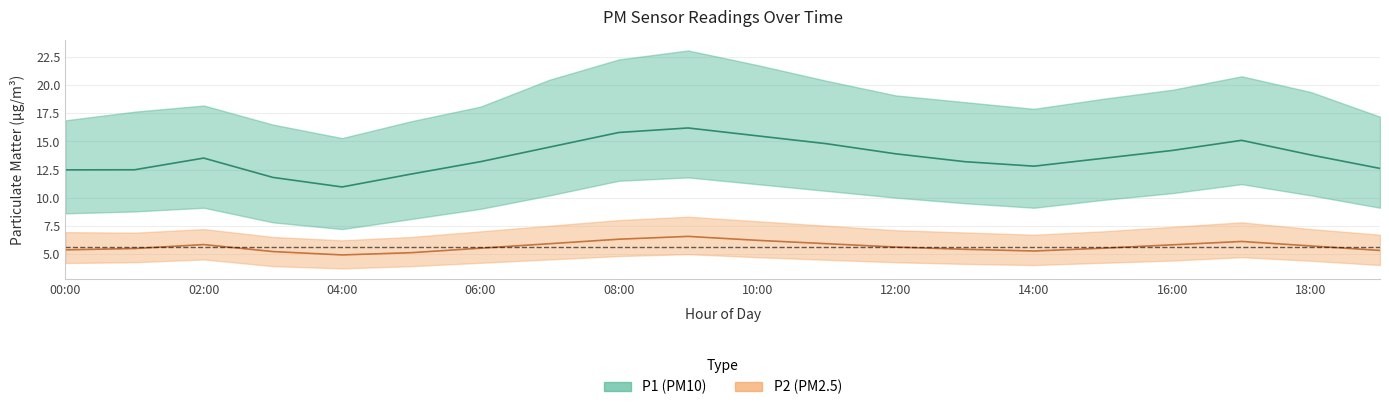

Reading left to right, what are all the values shown in this chart?

P1: 00:00=12.5	01:00=12.5	02:00=13.5	03:00=11.8	04:00=10.9	05:00=12.1	06:00=13.2	07:00=14.5	08:00=15.8	09:00=16.2	10:00=15.5	11:00=14.8	12:00=13.9	13:00=13.2	14:00=12.8	15:00=13.5	16:00=14.2	17:00=15.1	18:00=13.8	19:00=12.6
P1_upper: 00:00=16.9	01:00=17.6	02:00=18.2	03:00=16.5	04:00=15.3	05:00=16.8	06:00=18.1	07:00=20.5	08:00=22.3	09:00=23.1	10:00=21.8	11:00=20.4	12:00=19.1	13:00=18.5	14:00=17.9	15:00=18.8	16:00=19.6	17:00=20.8	18:00=19.4	19:00=17.2
P1_lower: 00:00=8.6	01:00=8.8	02:00=9.1	03:00=7.8	04:00=7.2	05:00=8.1	06:00=9.0	07:00=10.2	08:00=11.5	09:00=11.8	10:00=11.2	11:00=10.6	12:00=10.0	13:00=9.5	14:00=9.1	15:00=9.8	16:00=10.4	17:00=11.2	18:00=10.2	19:00=9.1
P2: 00:00=5.3	01:00=5.5	02:00=5.8	03:00=5.2	04:00=4.9	05:00=5.1	06:00=5.5	07:00=5.9	08:00=6.3	09:00=6.5	10:00=6.2	11:00=5.9	12:00=5.6	13:00=5.4	14:00=5.2	15:00=5.5	16:00=5.8	17:00=6.1	18:00=5.7	19:00=5.3
P2_upper: 00:00=6.9	01:00=6.9	02:00=7.2	03:00=6.5	04:00=6.2	05:00=6.5	06:00=7.0	07:00=7.5	08:00=8.0	09:00=8.3	10:00=7.9	11:00=7.5	12:00=7.1	13:00=6.9	14:00=6.7	15:00=7.0	16:00=7.4	17:00=7.8	18:00=7.2	19:00=6.7
P2_lower: 00:00=4.2	01:00=4.2	02:00=4.5	03:00=3.9	04:00=3.7	05:00=3.9	06:00=4.2	07:00=4.5	08:00=4.8	09:00=5.0	10:00=4.7	11:00=4.5	12:00=4.2	13:00=4.1	14:00=4.0	15:00=4.2	16:00=4.4	17:00=4.7	18:00=4.4	19:00=4.0